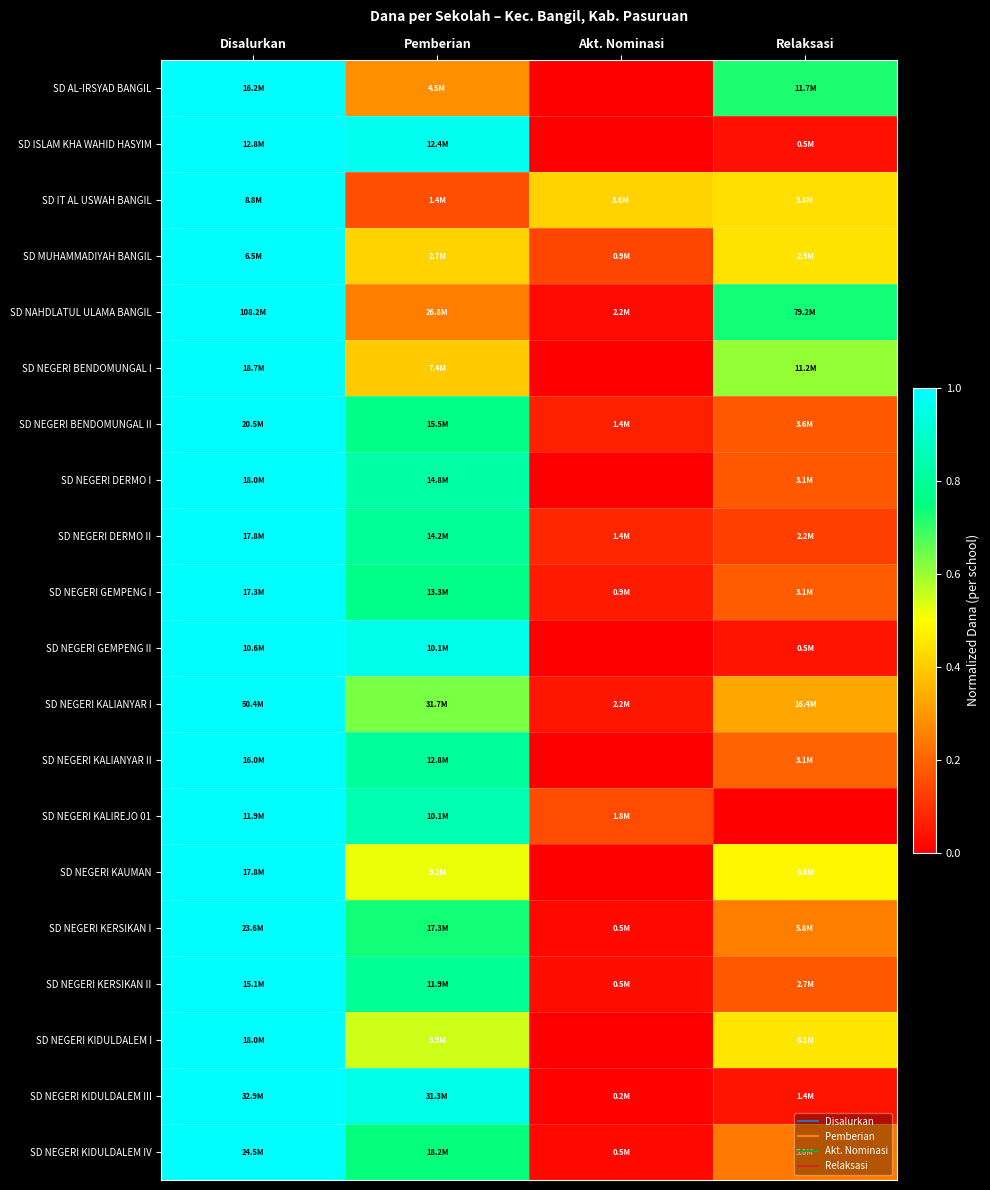

Count the number of data series in this chart.

20